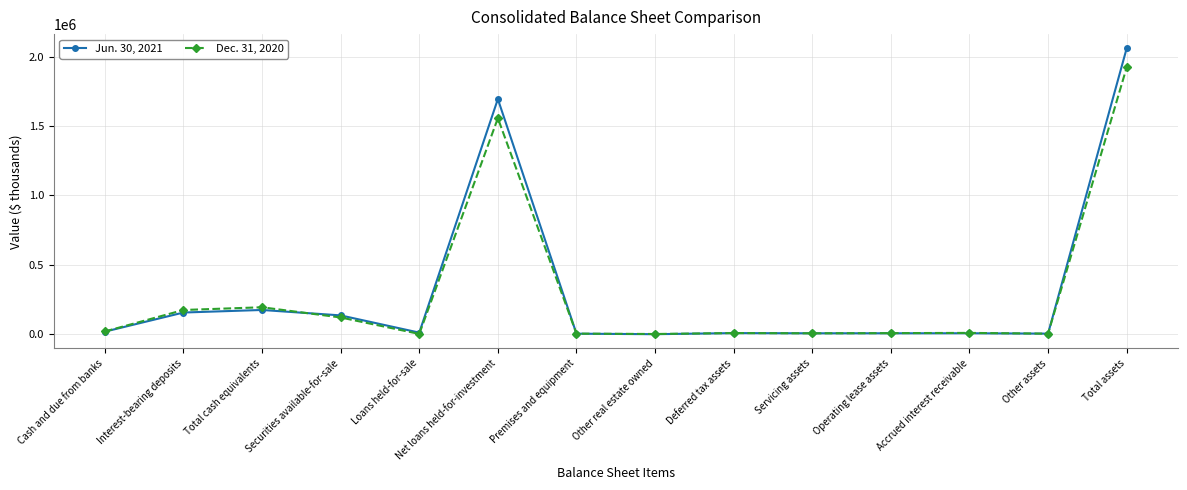

What is the label of the 9th point from the right?

Net loans held-for-investment